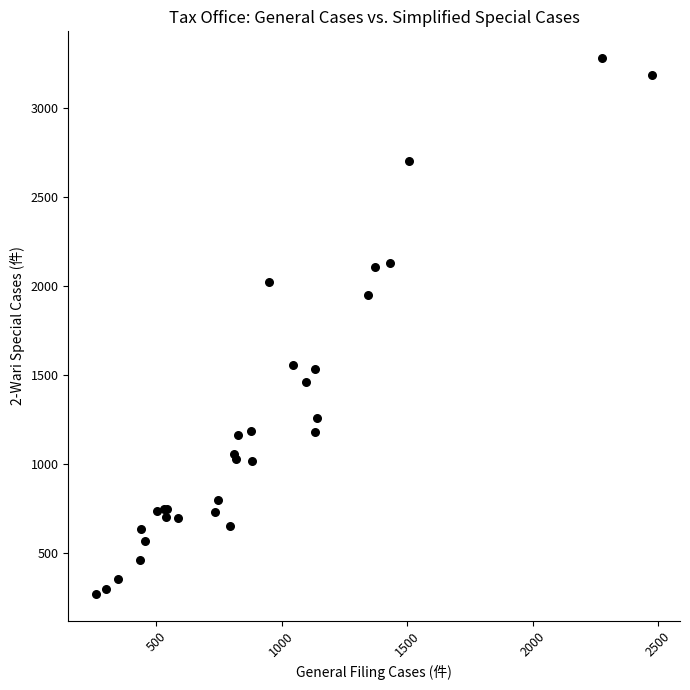

What Y value in the scatter plot is closest to 1775?

1947